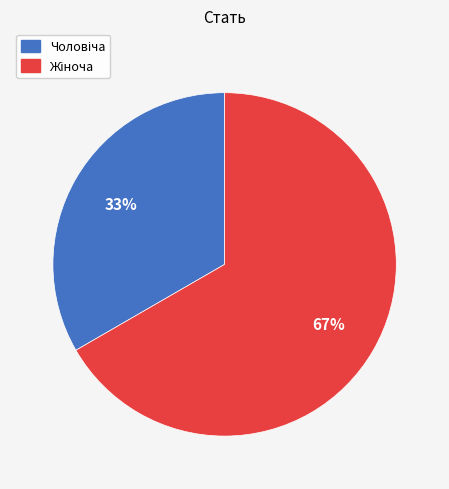

Count the number of slices in the pie.

2